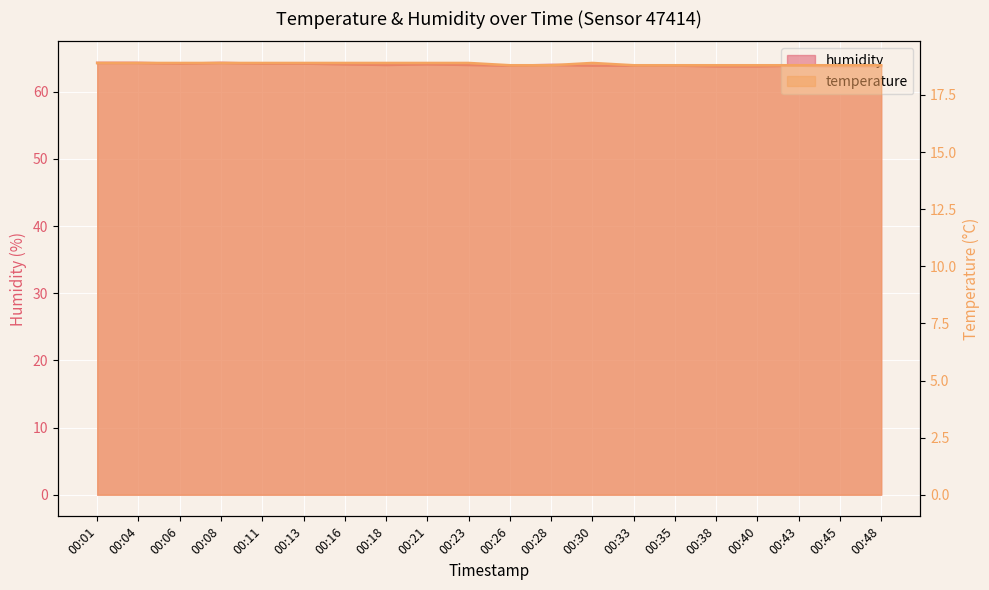

What is the value of the humidity point at the 3rd from the left?

64.2